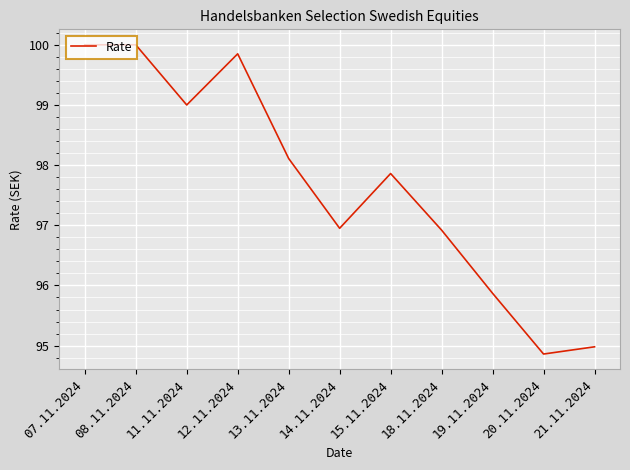

Is this an area chart (filled region under the line)?

No